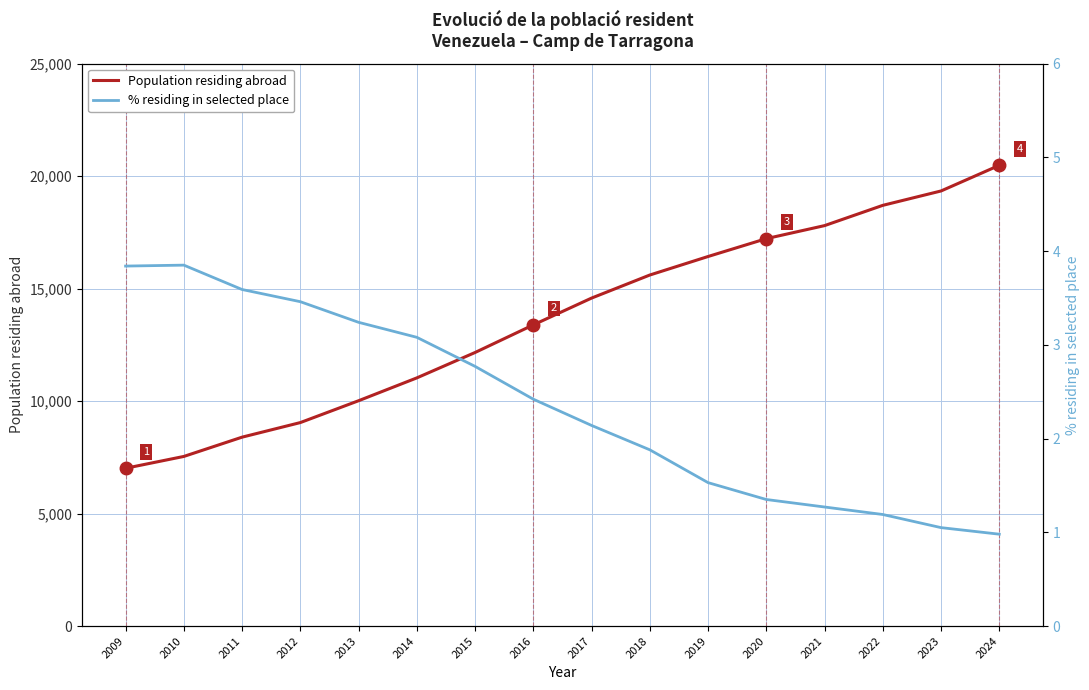

What is the approximate value of Population residing abroad at 2017?

14577